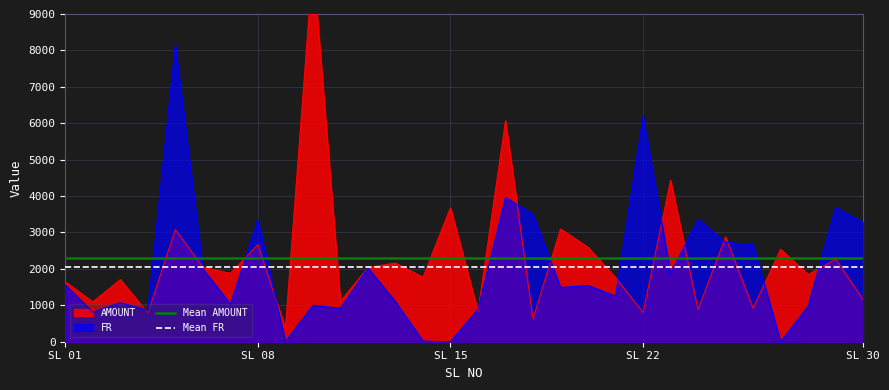

True or false: Mean AMOUNT and FR cross at least once.

True